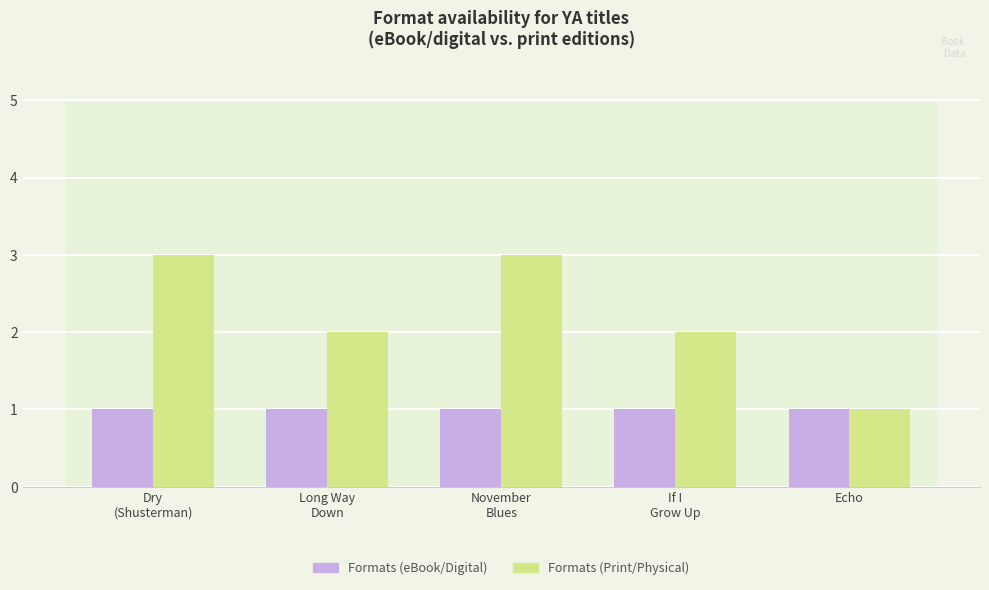

Is the value of Formats (Print/Physical) at Dry
(Shusterman) greater than the value of Formats (eBook/Digital) at If I
Grow Up?

Yes